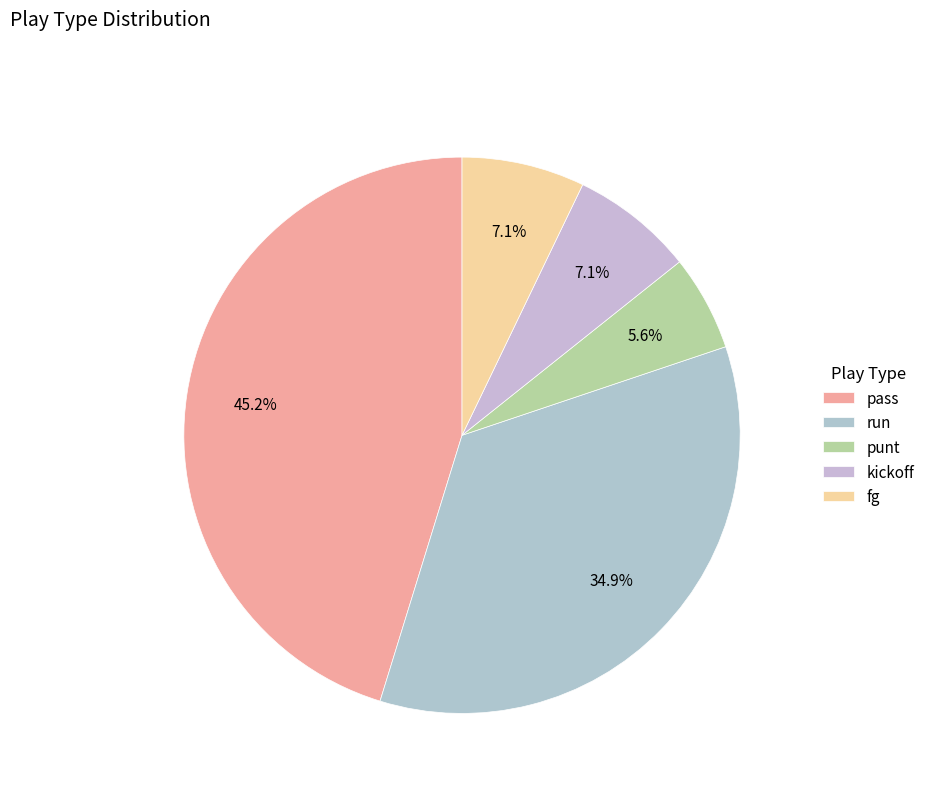

Does pass account for over 50% of the chart?

No